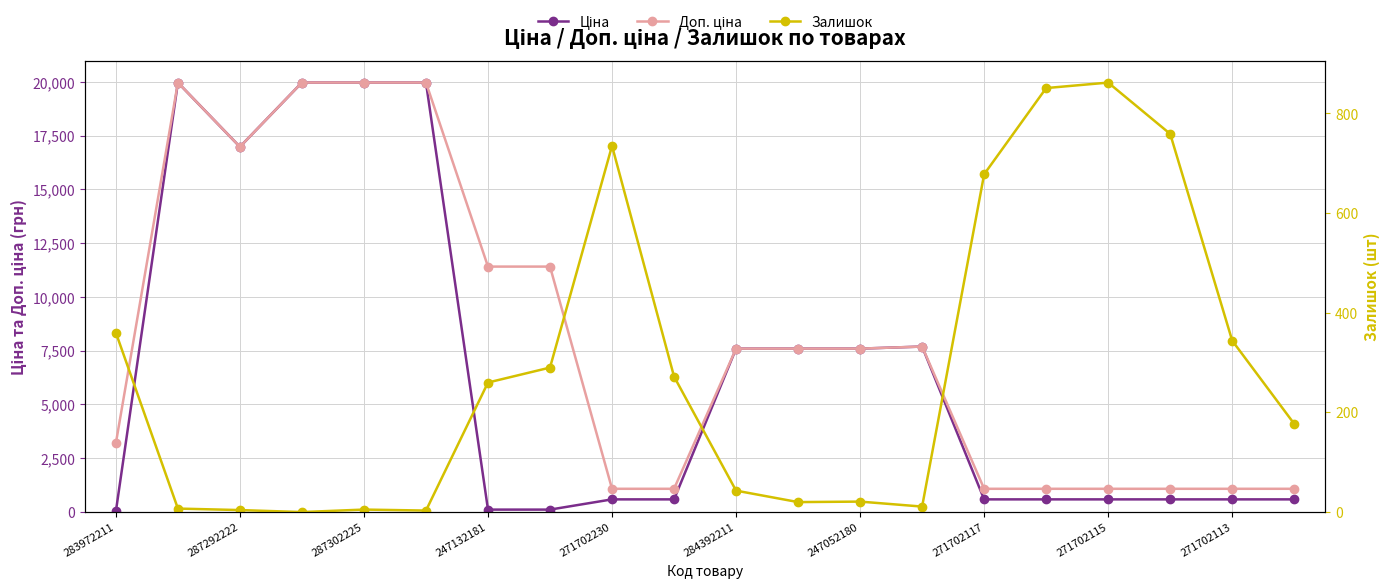

Is the value of Ціна at 284392211 greater than the value of Доп. ціна at 14?

Yes